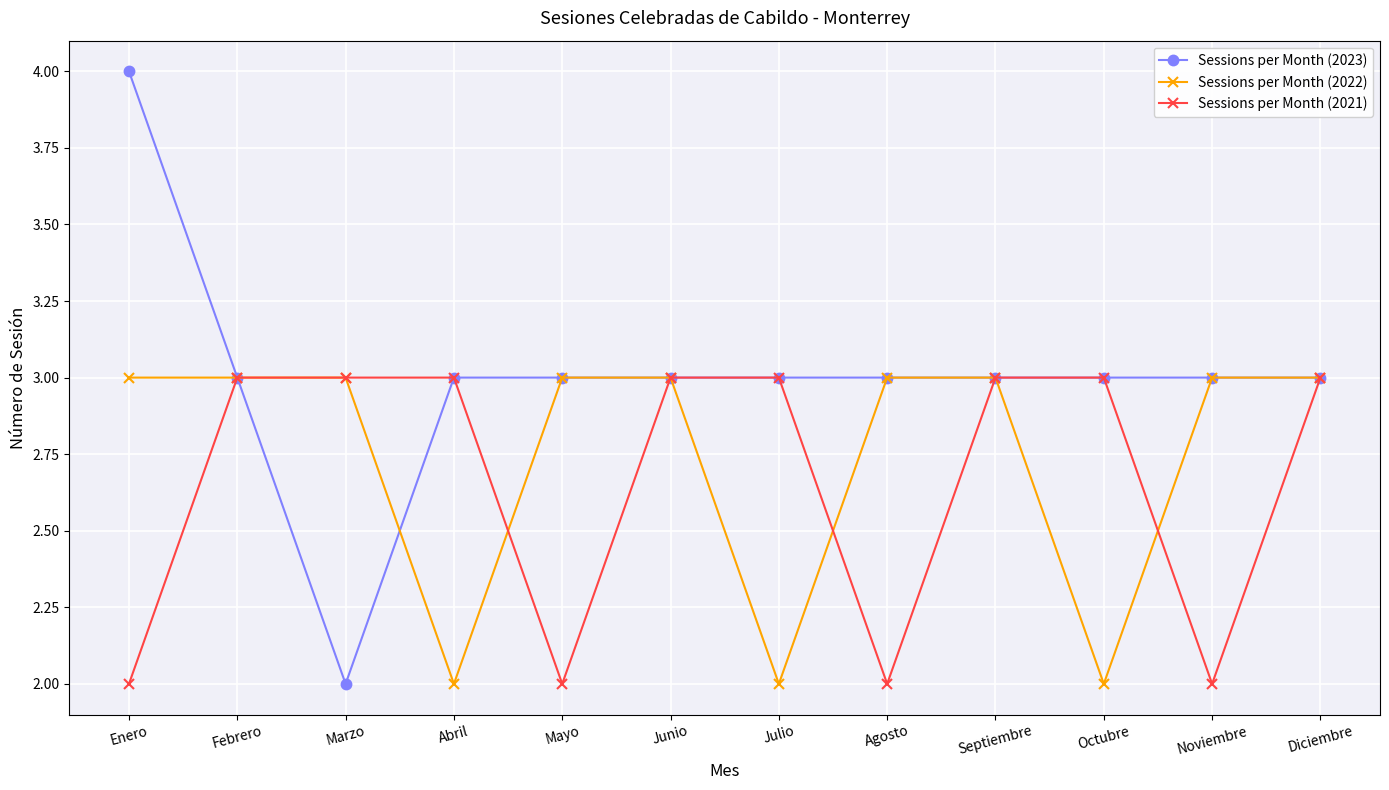

True or false: Sessions per Month (2022) has a value of 5 at Noviembre.

False